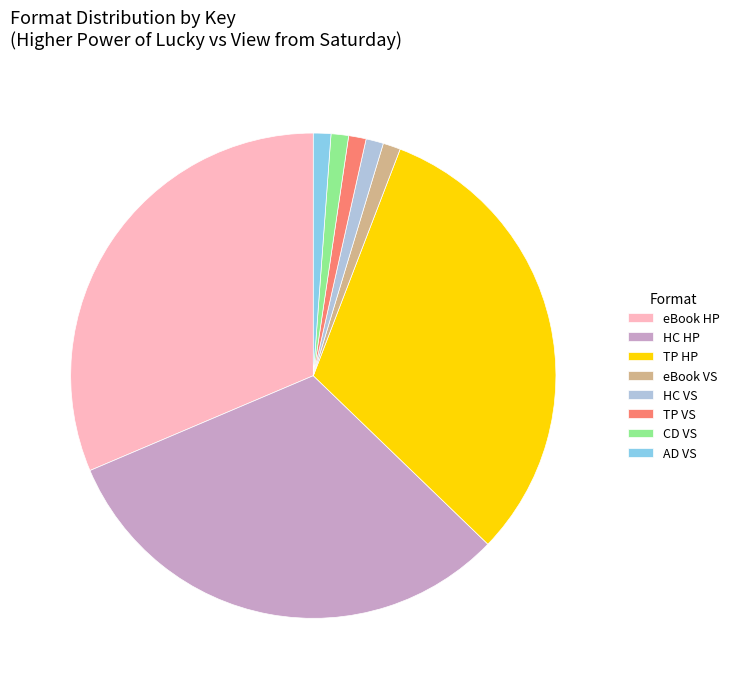

Is the sum of AD VS and TP VS greater than half?

No